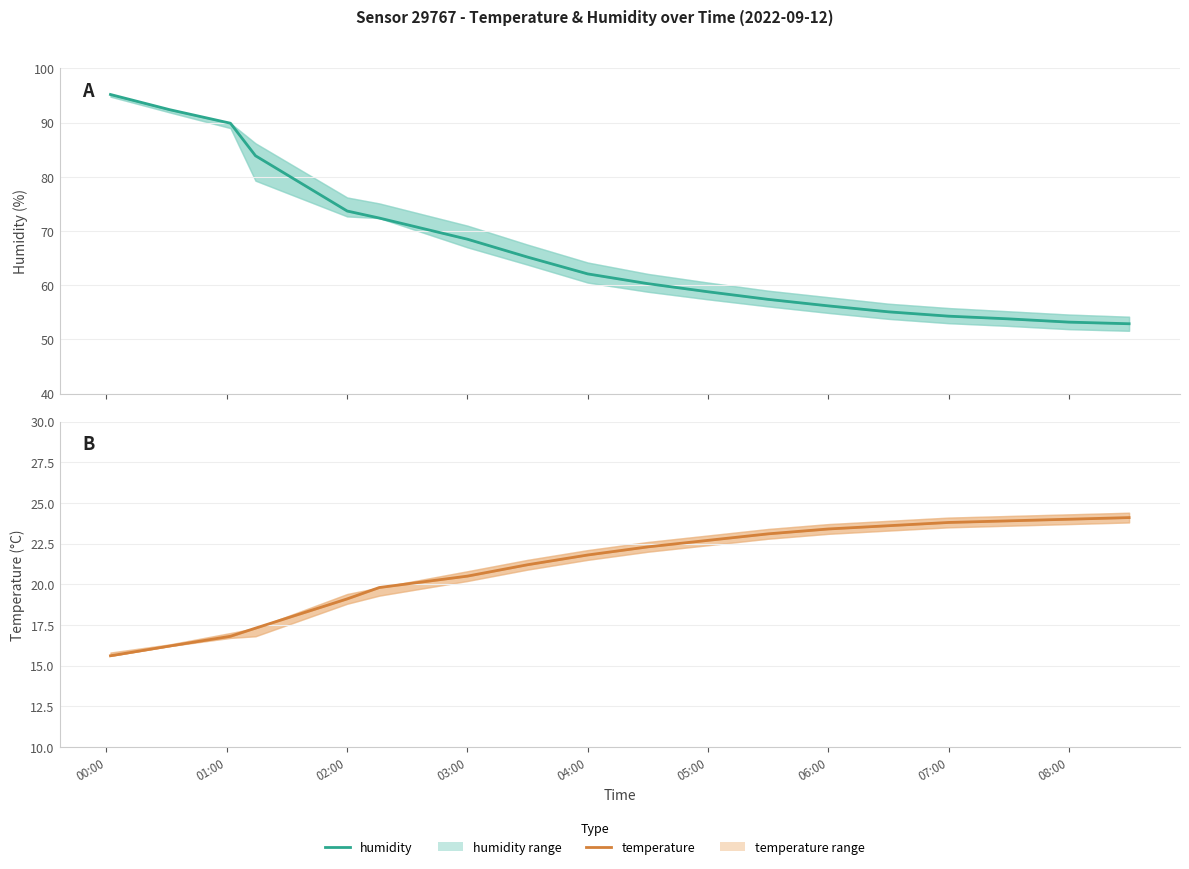

Is the value of temperature at 11 greater than the value of humidity at 16?

No